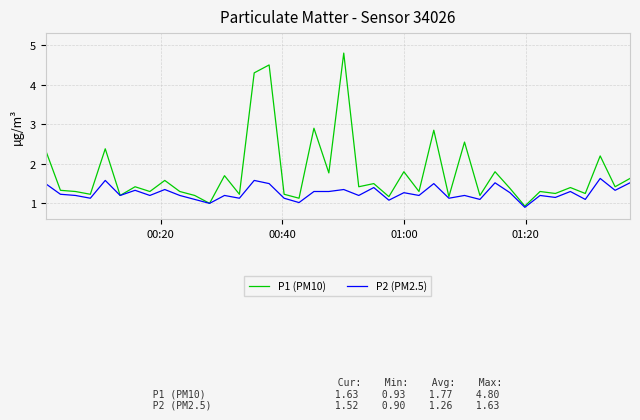

What is the greatest value displayed?

4.8